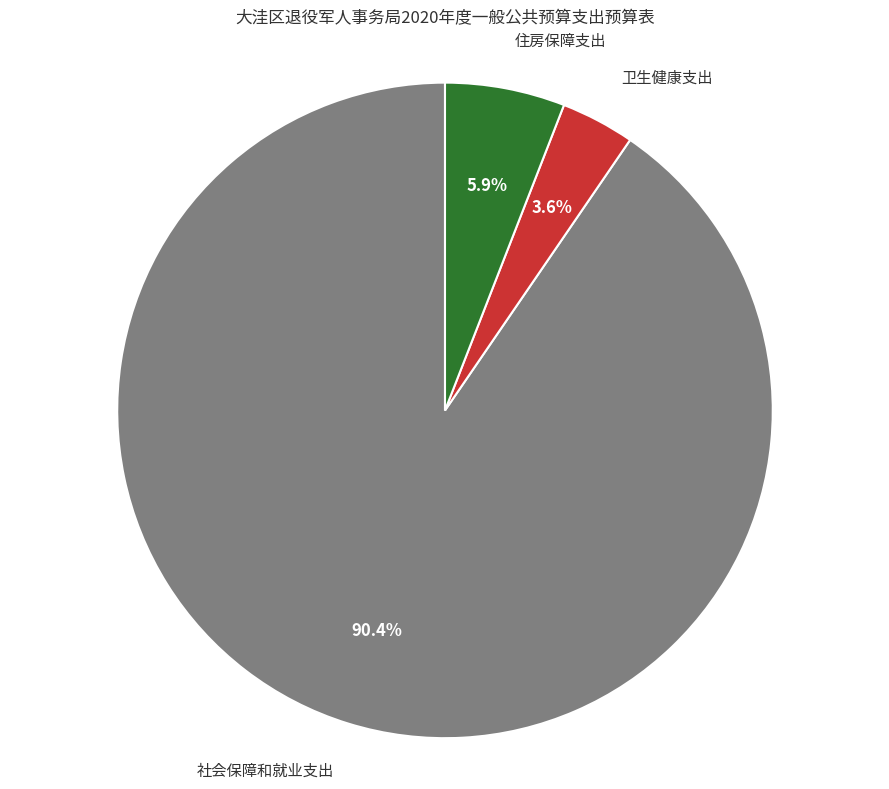

Approximately how many times larger is the value at 卫生健康支出 compared to 住房保障支出?

0.6